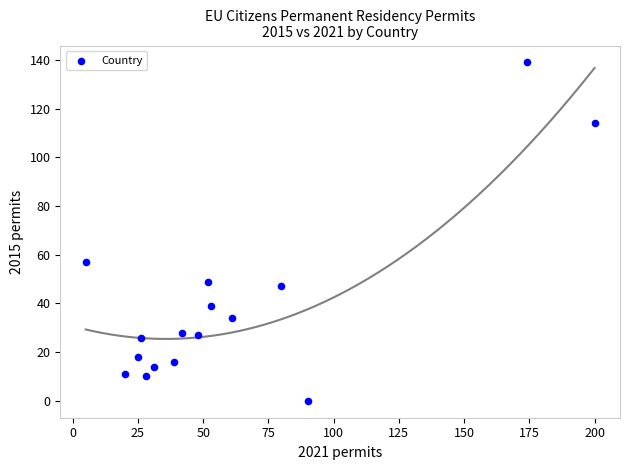

What Y value in the scatter plot is closest to 69?

57